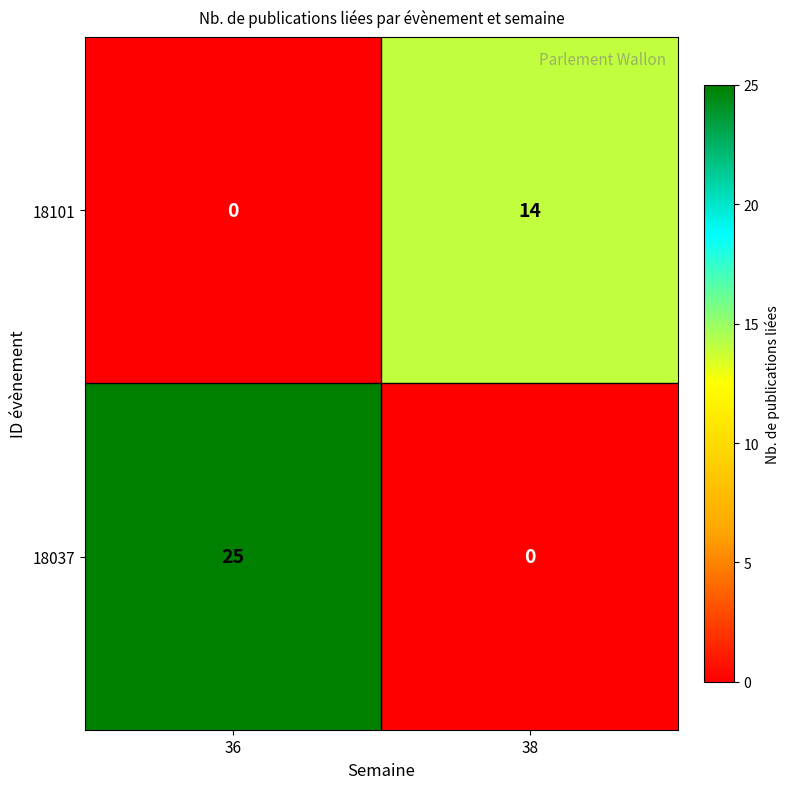

Reading left to right, what are all the values shown in this chart?

18101: 36=0	38=14
18037: 36=25	38=0